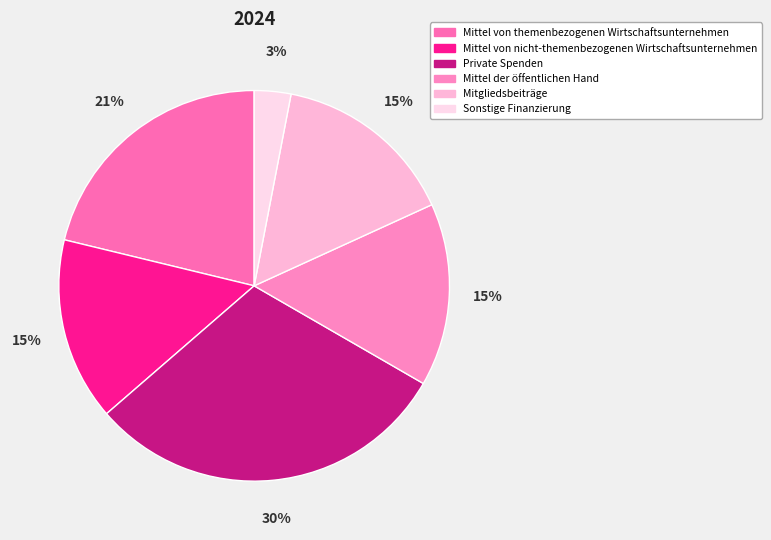

Is there a majority slice in this chart?

No